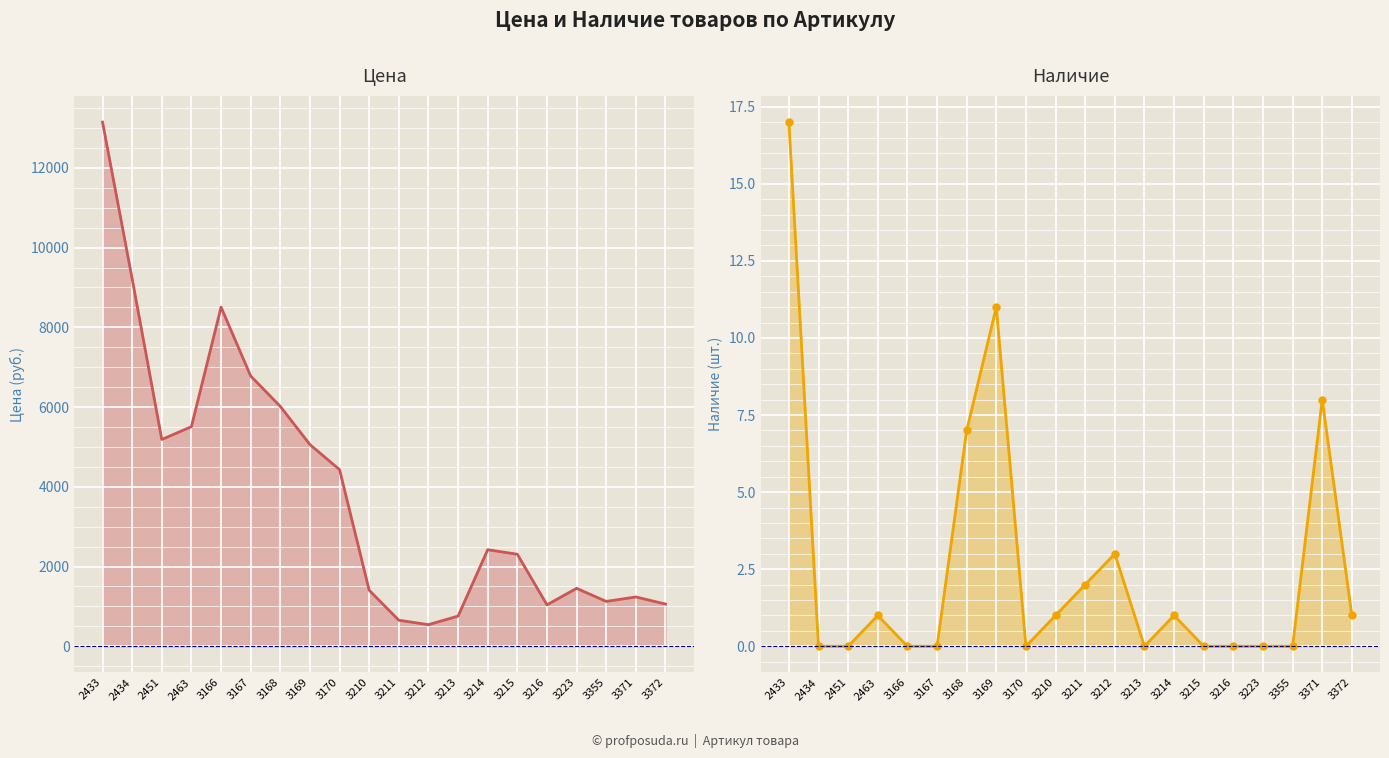

List the series in order of their overall mean, highest first.

Цена, Наличие